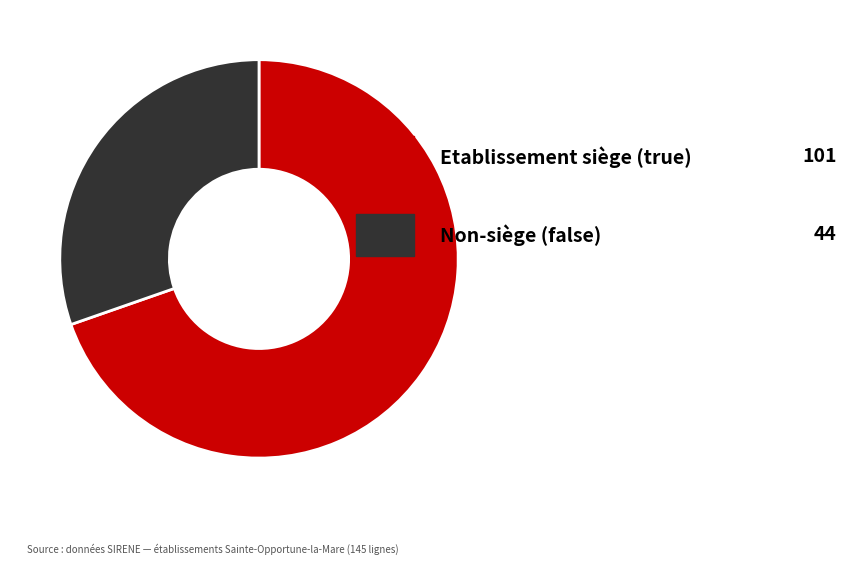

Does any single category account for the majority?

Yes